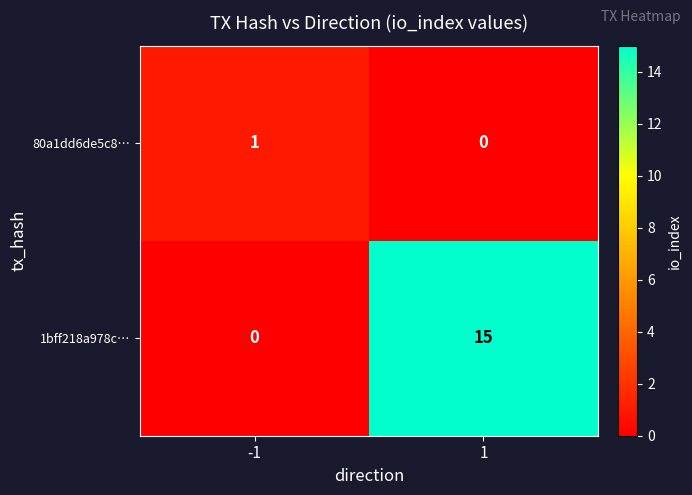

The 80a1dd6de5c8… series shows -1 at 1. True or false?

False